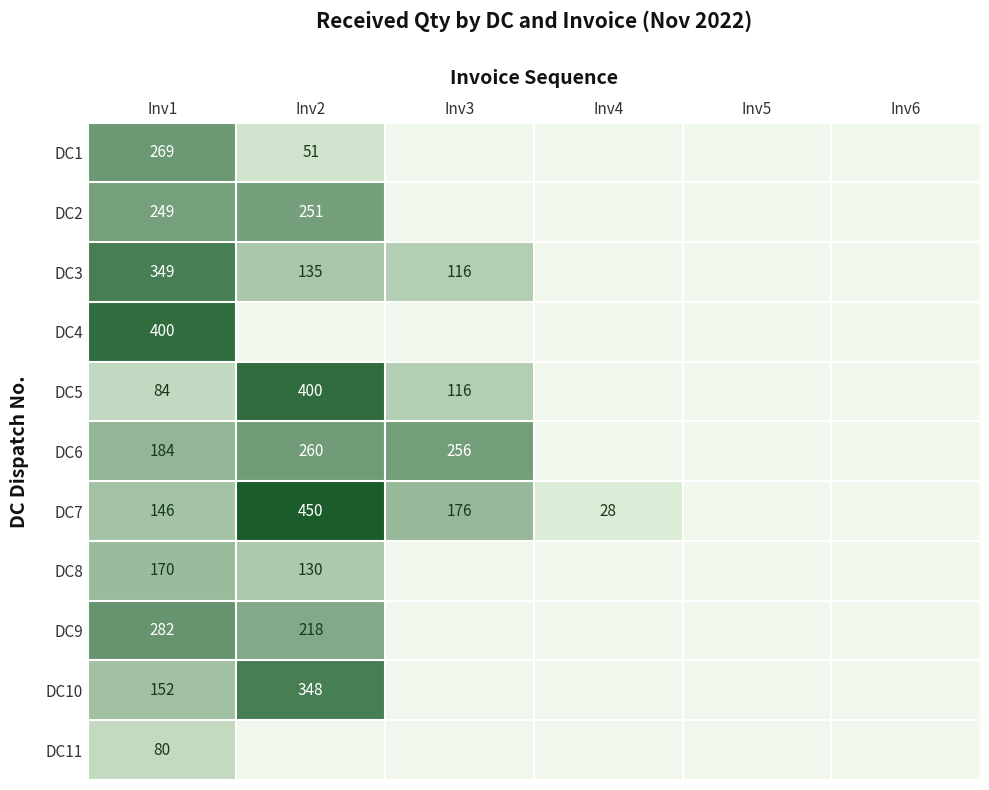

Is it true that DC8 equals 170 at Inv1?

True